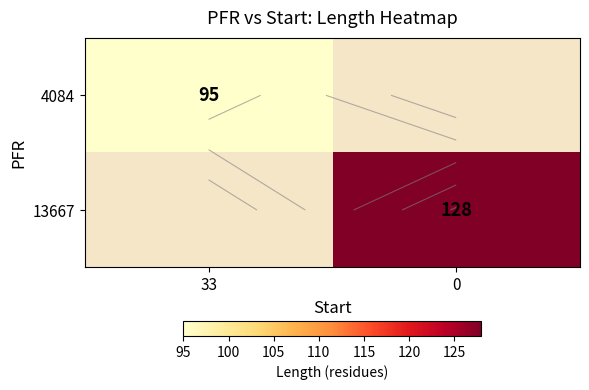

Count the number of data series in this chart.

2